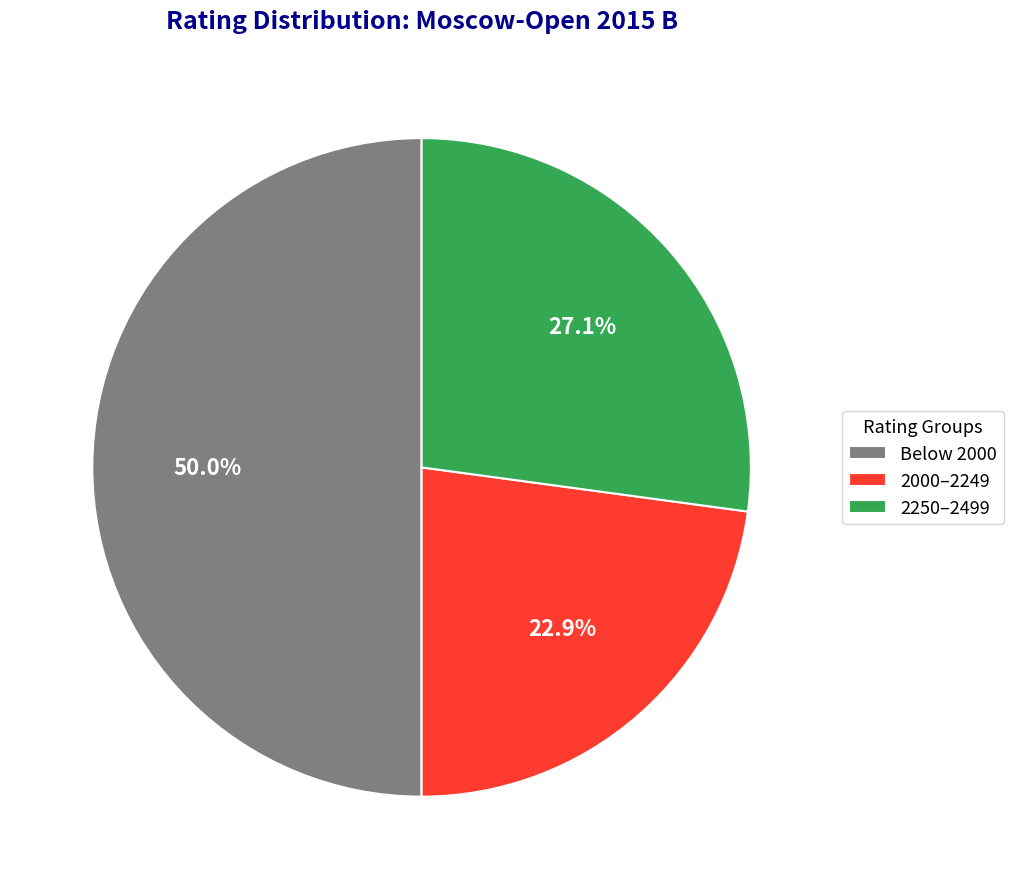

Do 2000–2249 and Below 2000 together represent more than half of the pie?

Yes